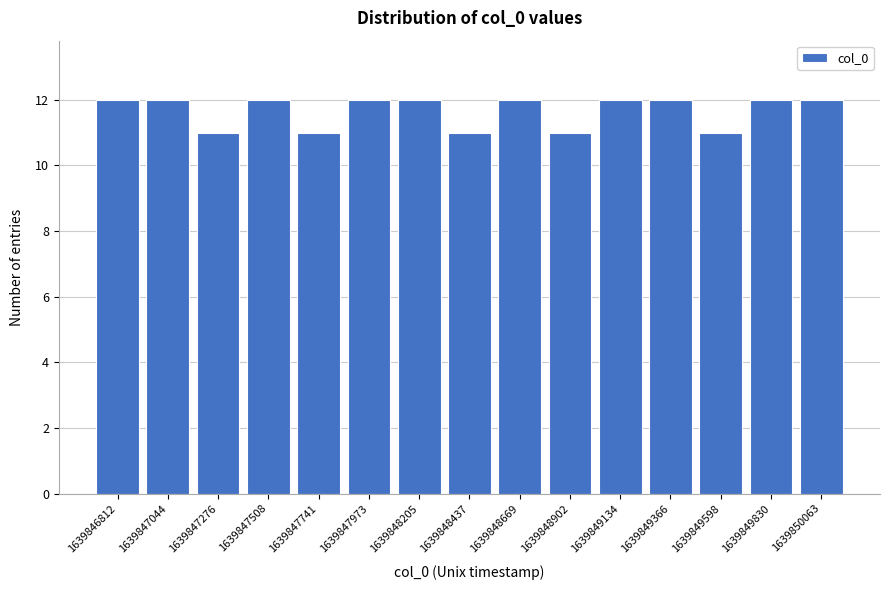

Reading left to right, what are all the values shown in this chart?

1639846812=12	1639847044=12	1639847276=11	1639847508=12	1639847741=11	1639847973=12	1639848205=12	1639848437=11	1639848669=12	1639848902=11	1639849134=12	1639849366=12	1639849598=11	1639849830=12	1639850063=12